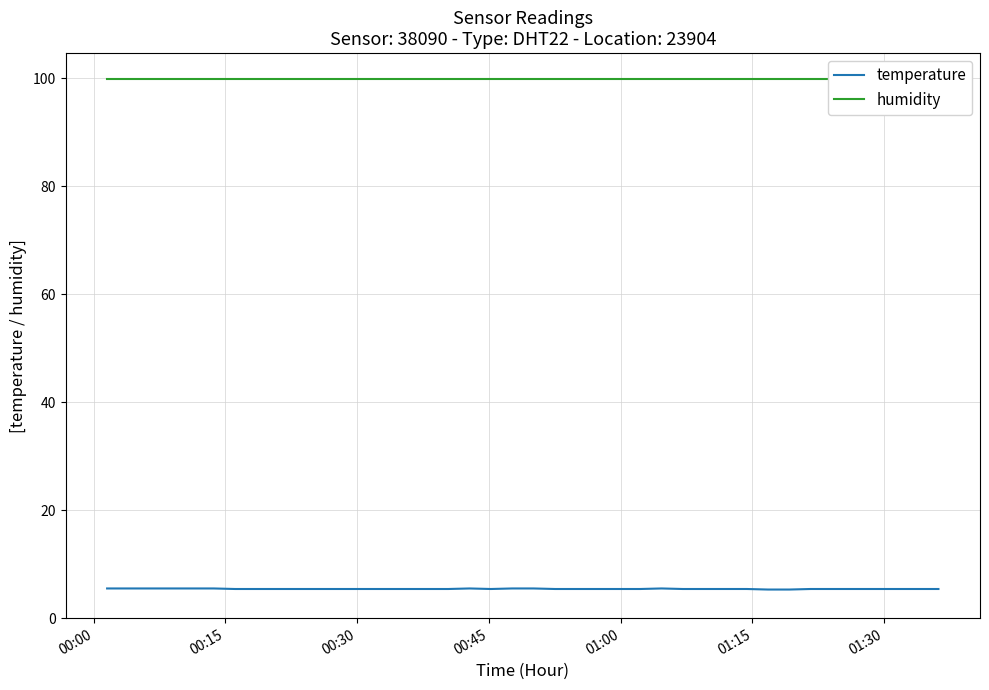

What is the minimum value for temperature?

5.3